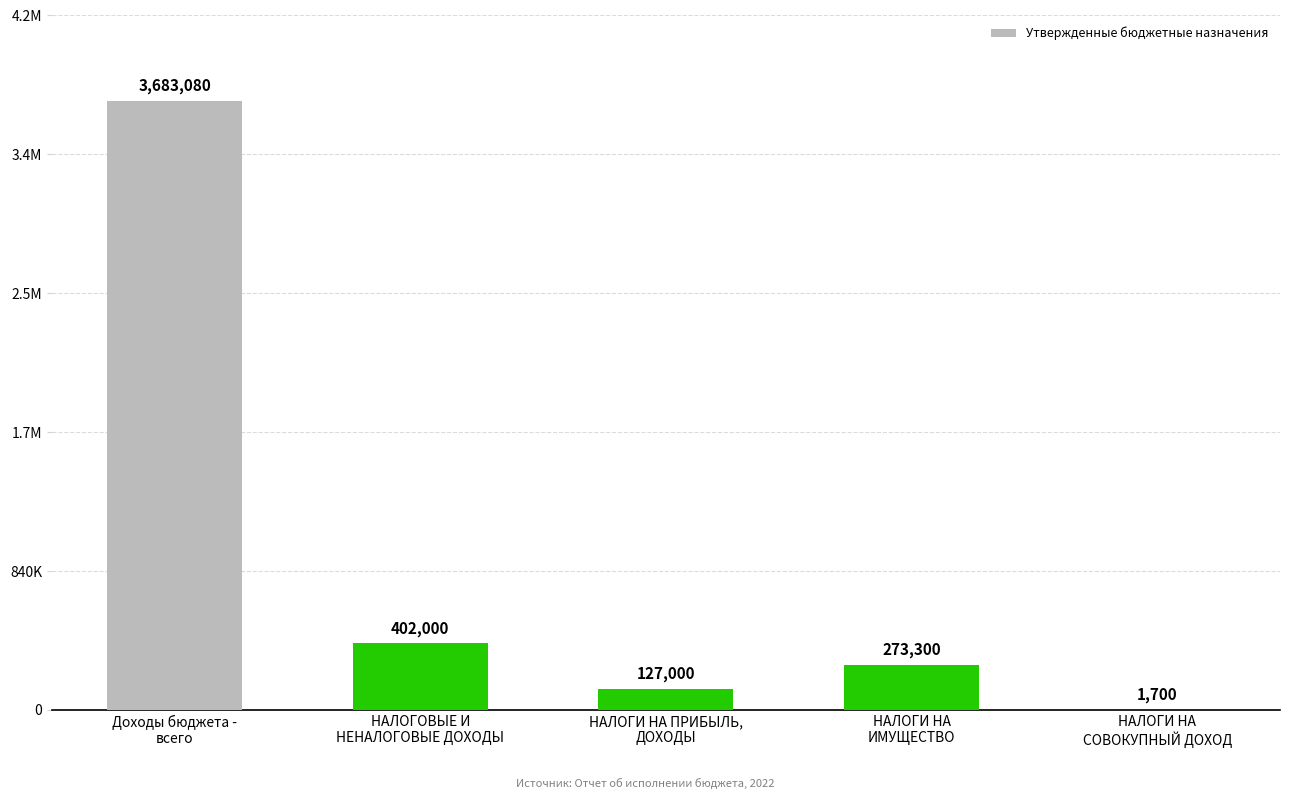

Are the bars horizontal?

No